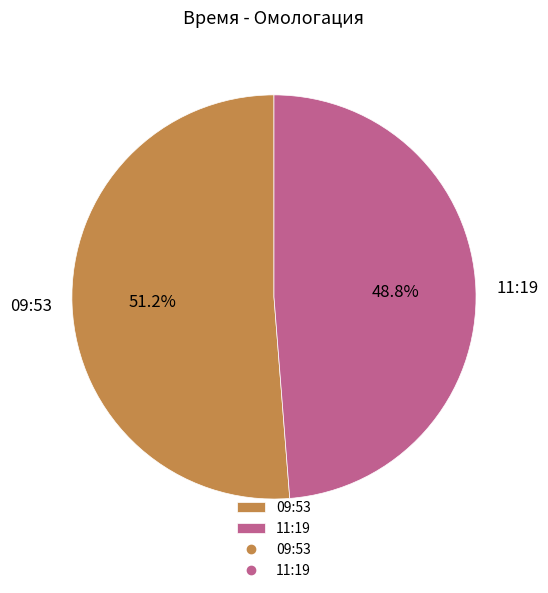

Is 09:53 the majority of the pie?

Yes